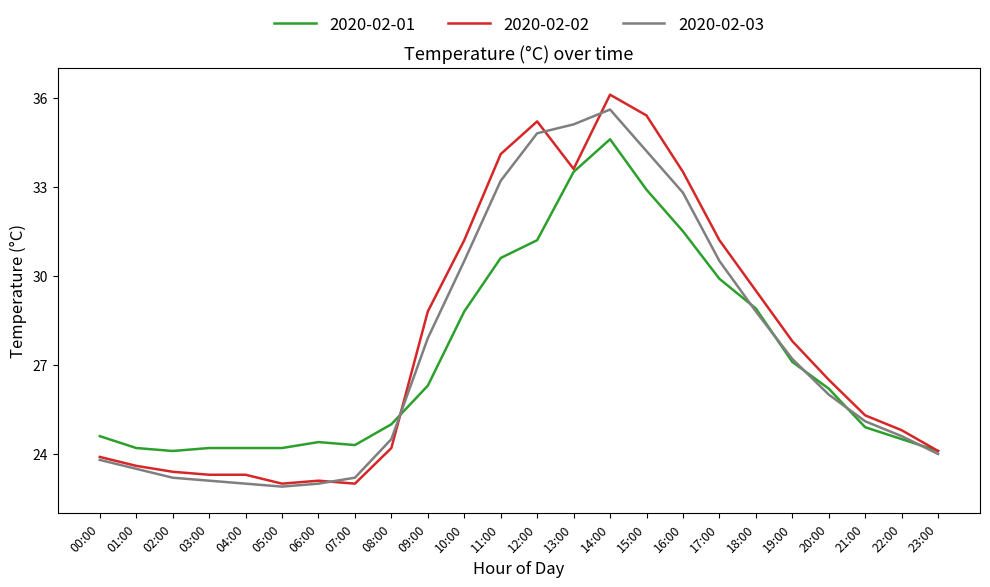

List the series in order of their overall mean, lowest first.

2020-02-01, 2020-02-03, 2020-02-02